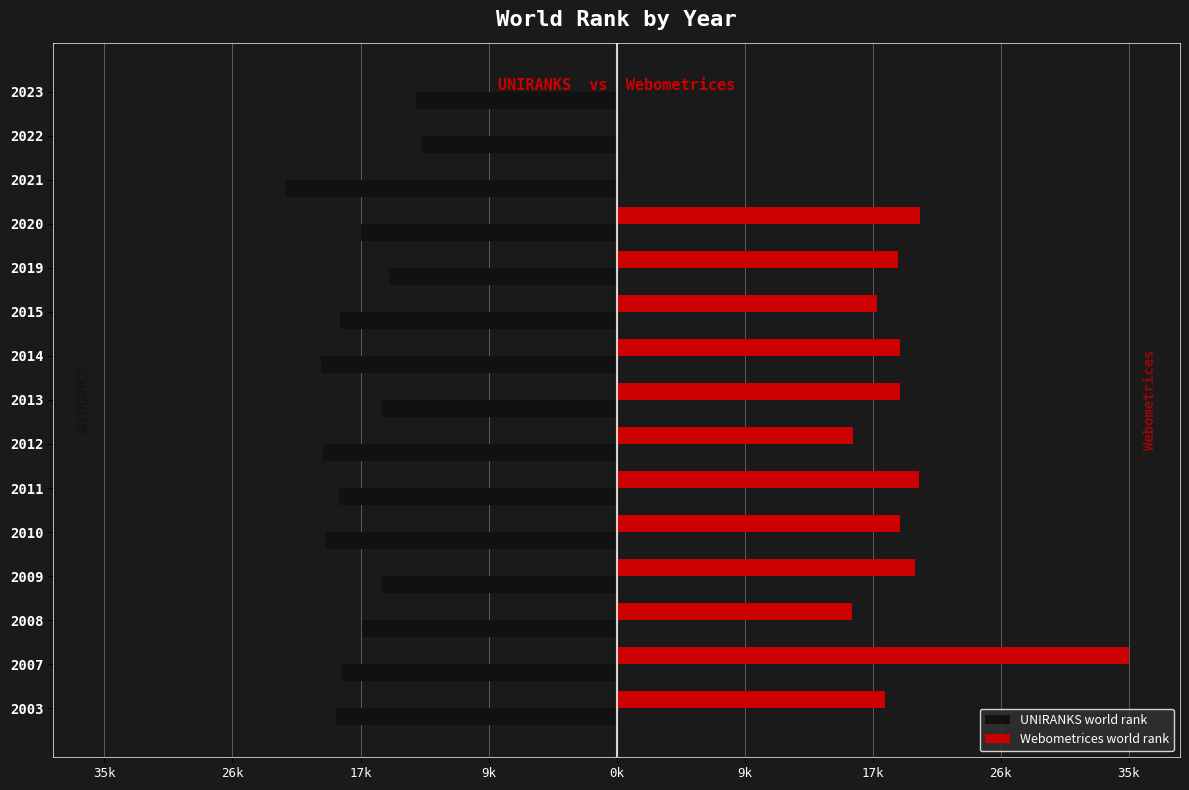

What are all the series names shown in the legend?

UNIRANKS world rank, Webometrices world rank